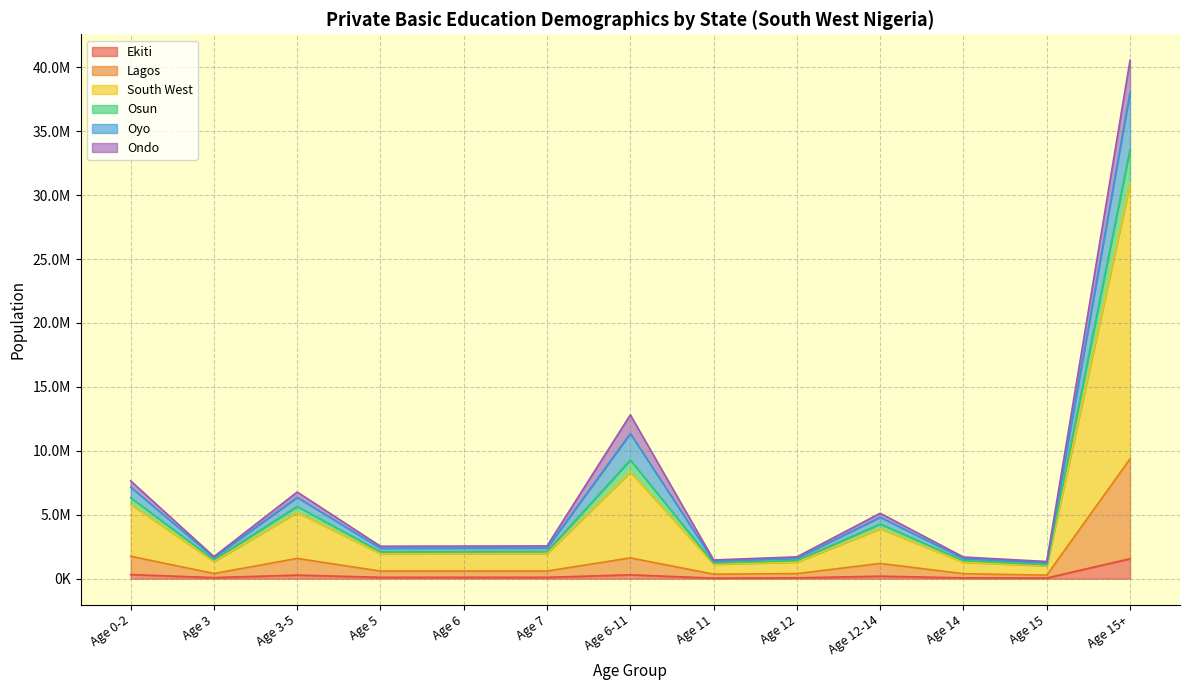

How many data points in Ekiti are less than 106906?

6